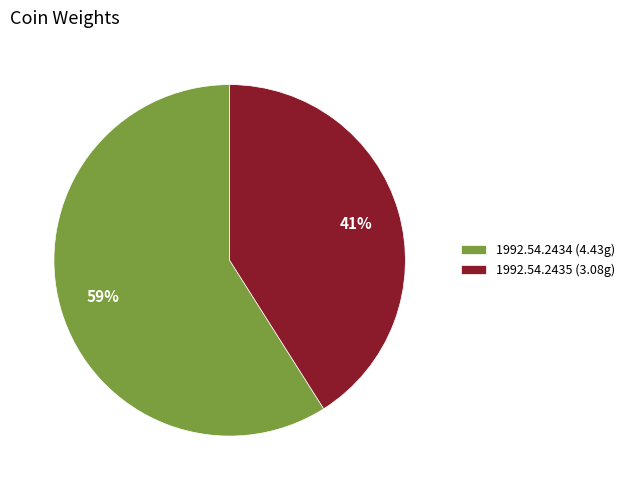

Combined, do 1992.54.2435 and 1992.54.2434 account for over 50%?

Yes